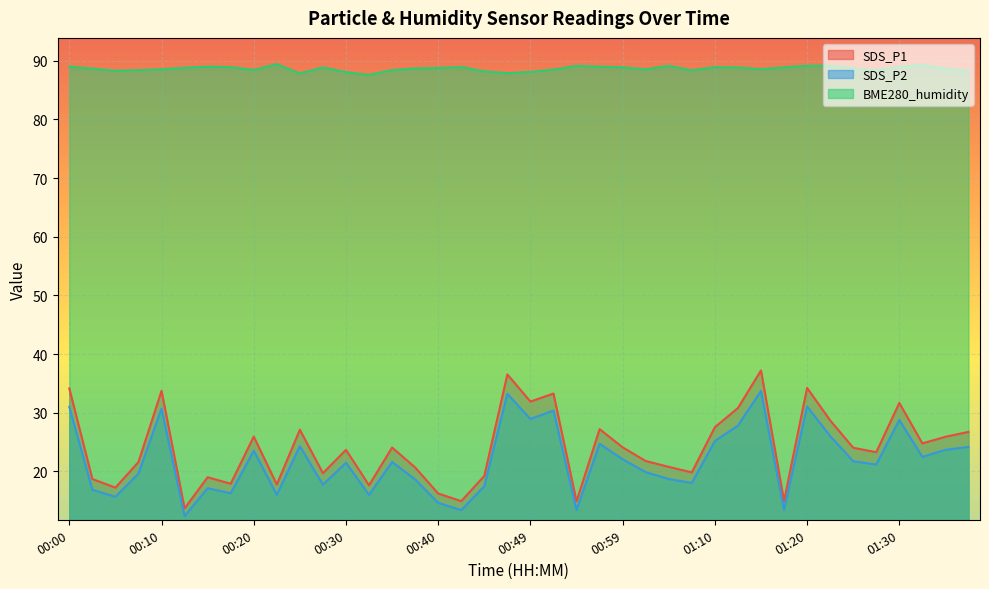

What is the difference between the highest and lowest values at 00:52?

58.1